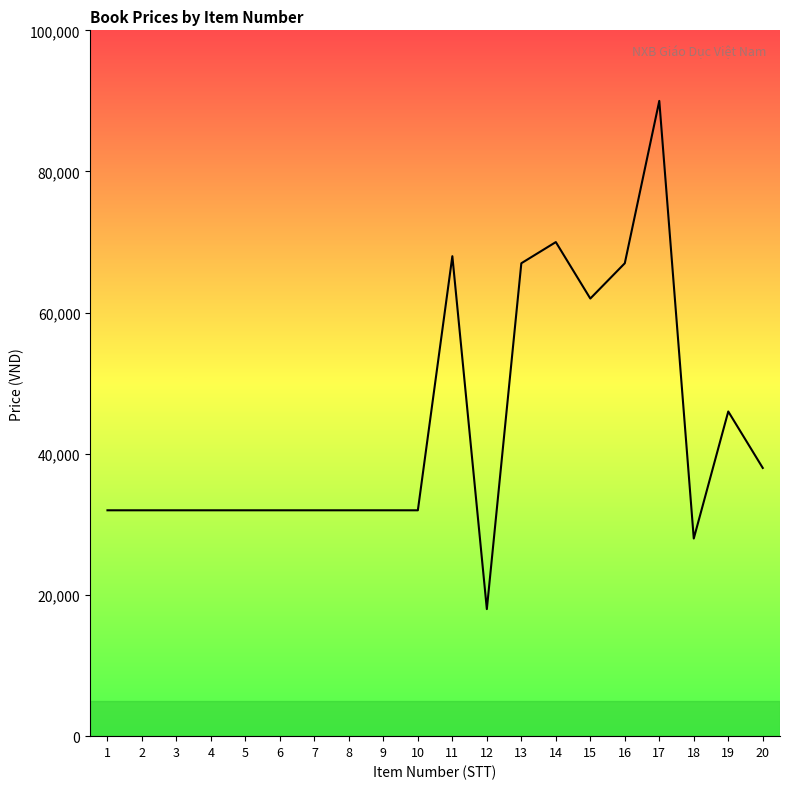

Which label corresponds to the smallest value in the chart?

12